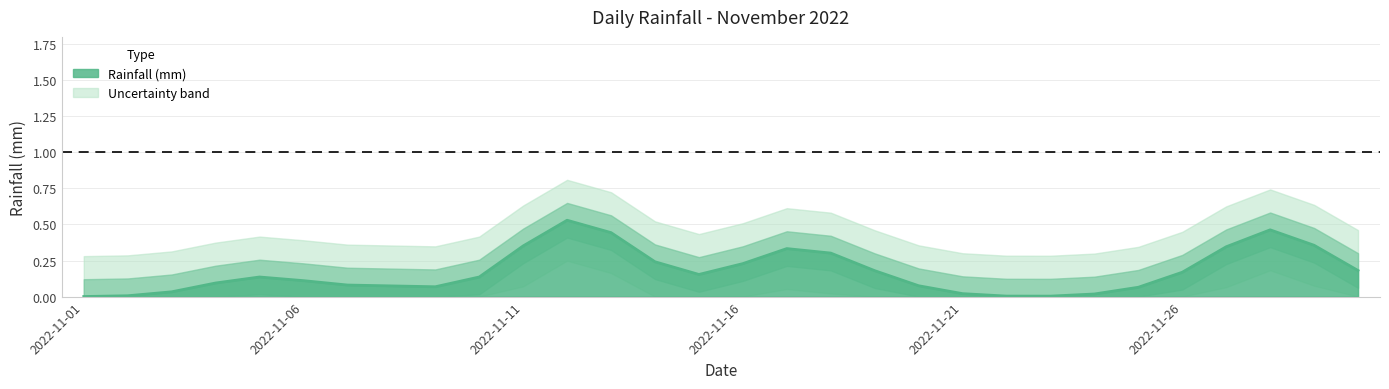

True or false: the data shows 0.9 at 2022-11-15.

False